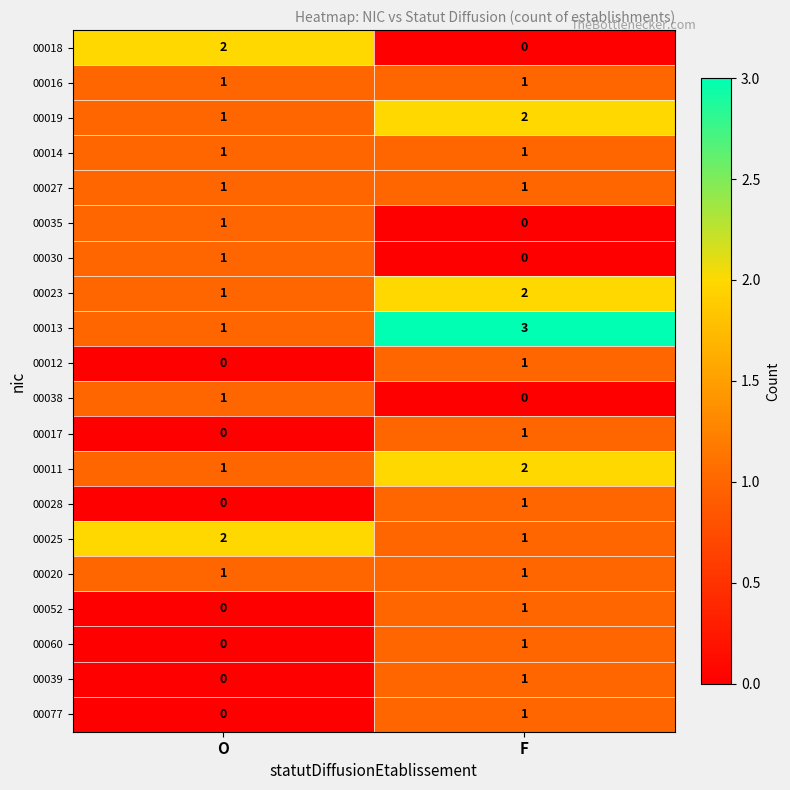

Where is 00017 nearest to the value 0?

O